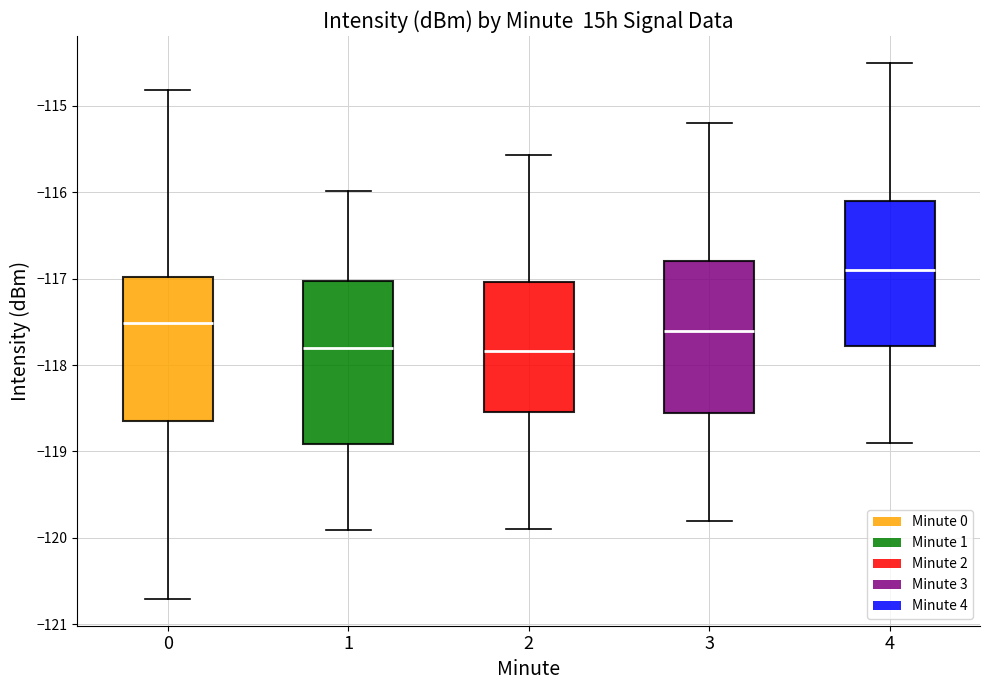

Where is the lower edge of the box at x = 1 on the y-axis? The values are not printed on the chart, so give them approximately, as read against the axis.

-118.9